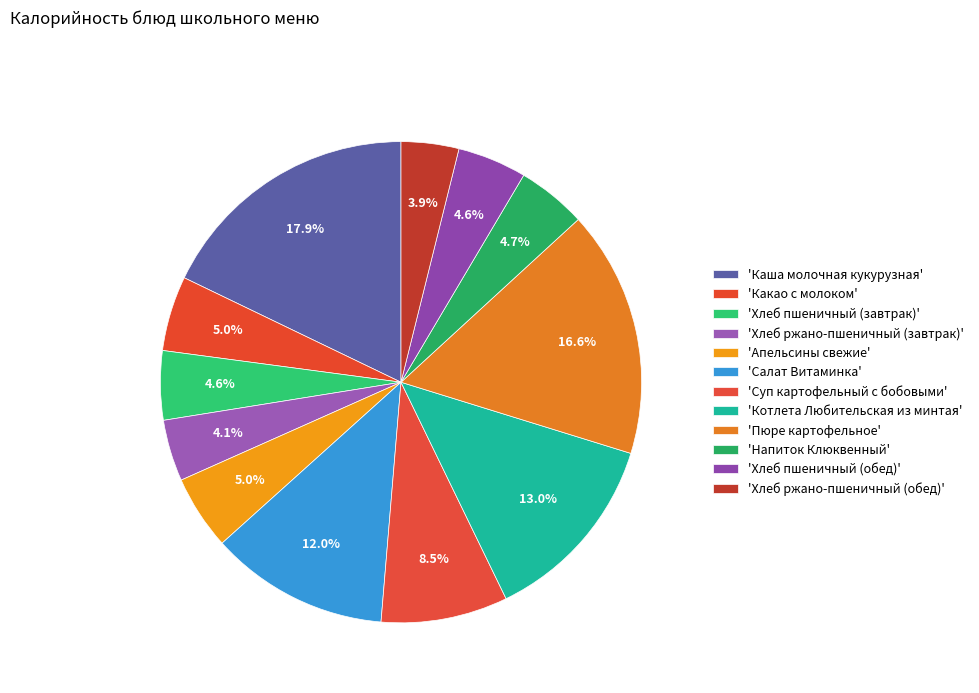

Does any single category account for the majority?

No